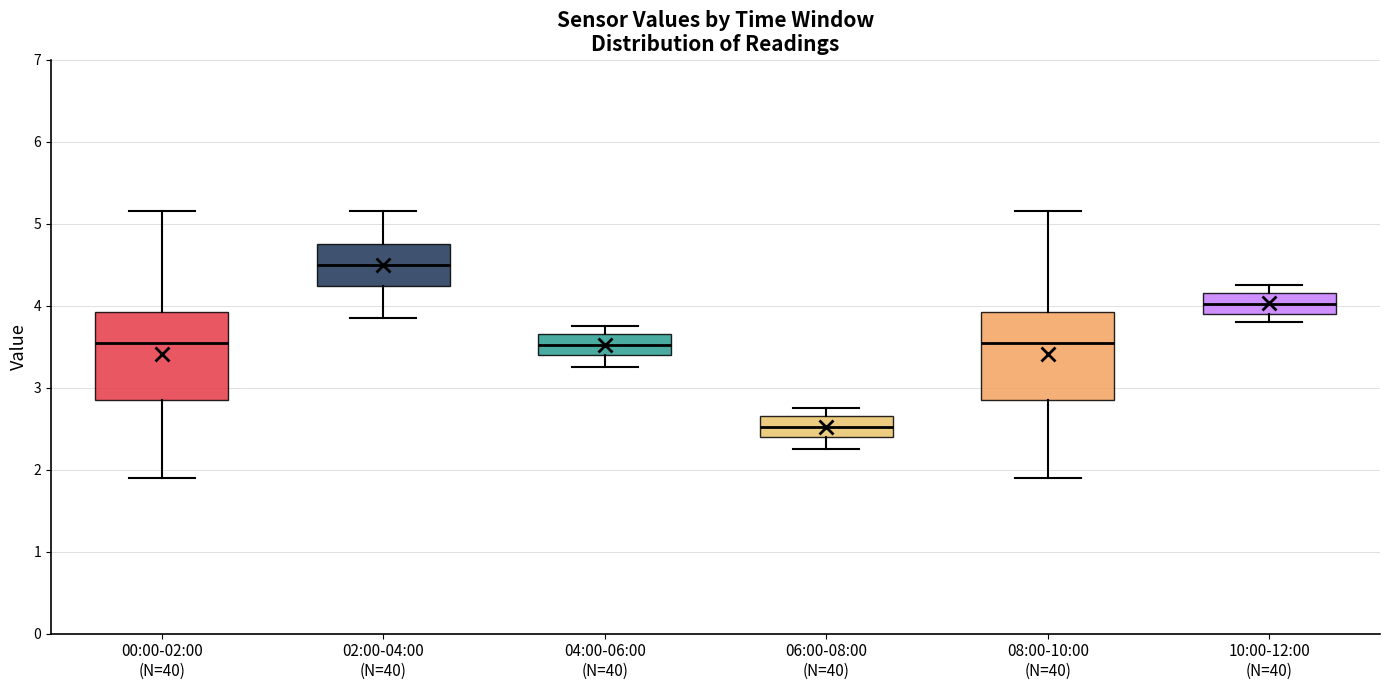

Which box has the highest median line?

02:00-04:00 (N=40)